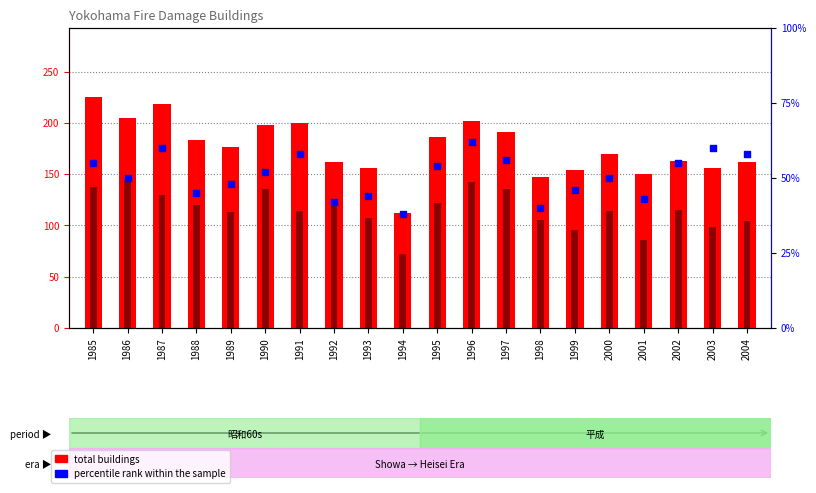

What is the total value across all series at 1997?

383